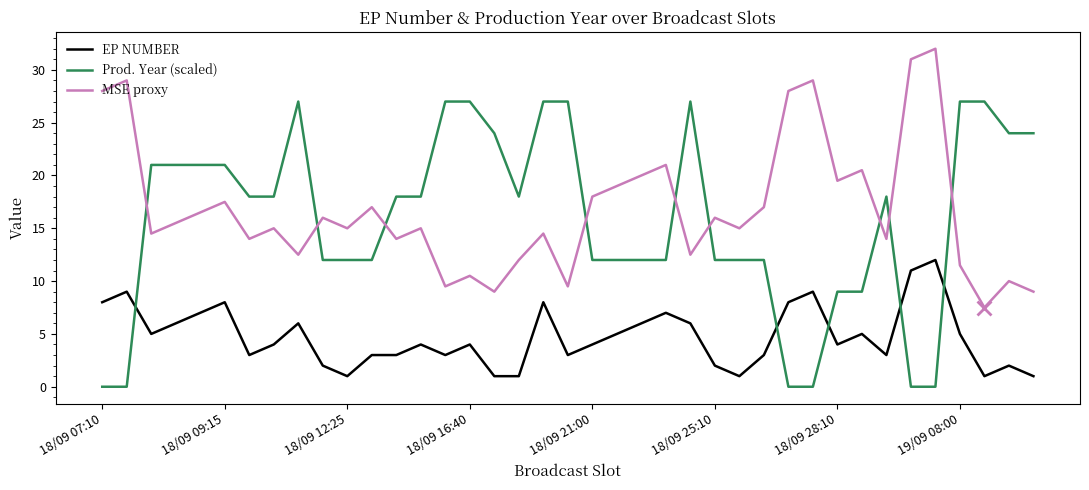

Which series ends up on top after the final intersection of EP NUMBER and Prod. Year (scaled)?

Prod. Year (scaled)